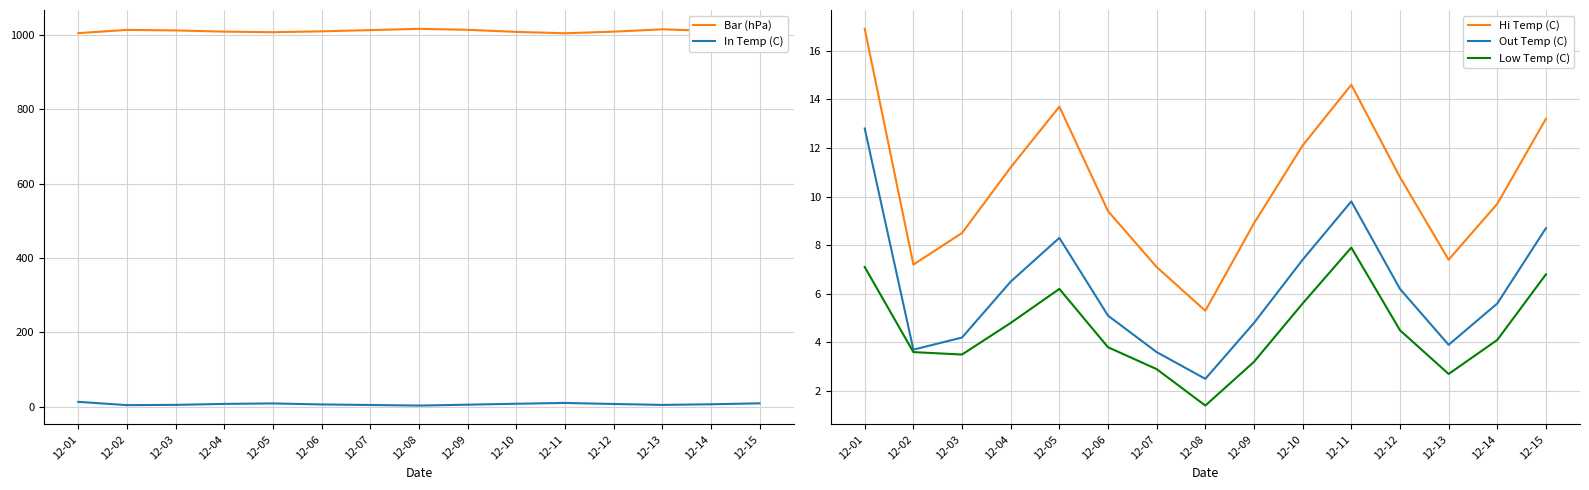

Which series has the largest range (max minus min)?

Bar (hPa)